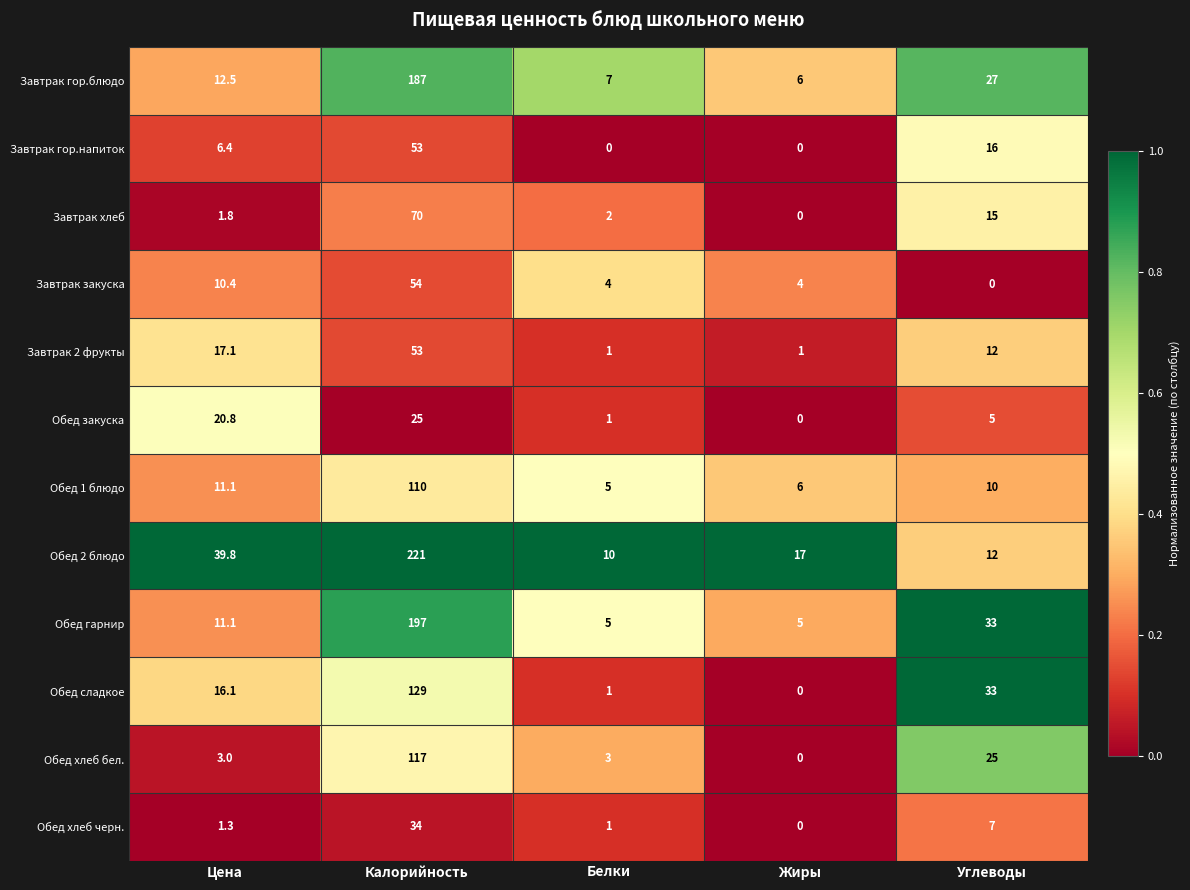

What is the sum of all Обед 2 блюдо values?

299.8